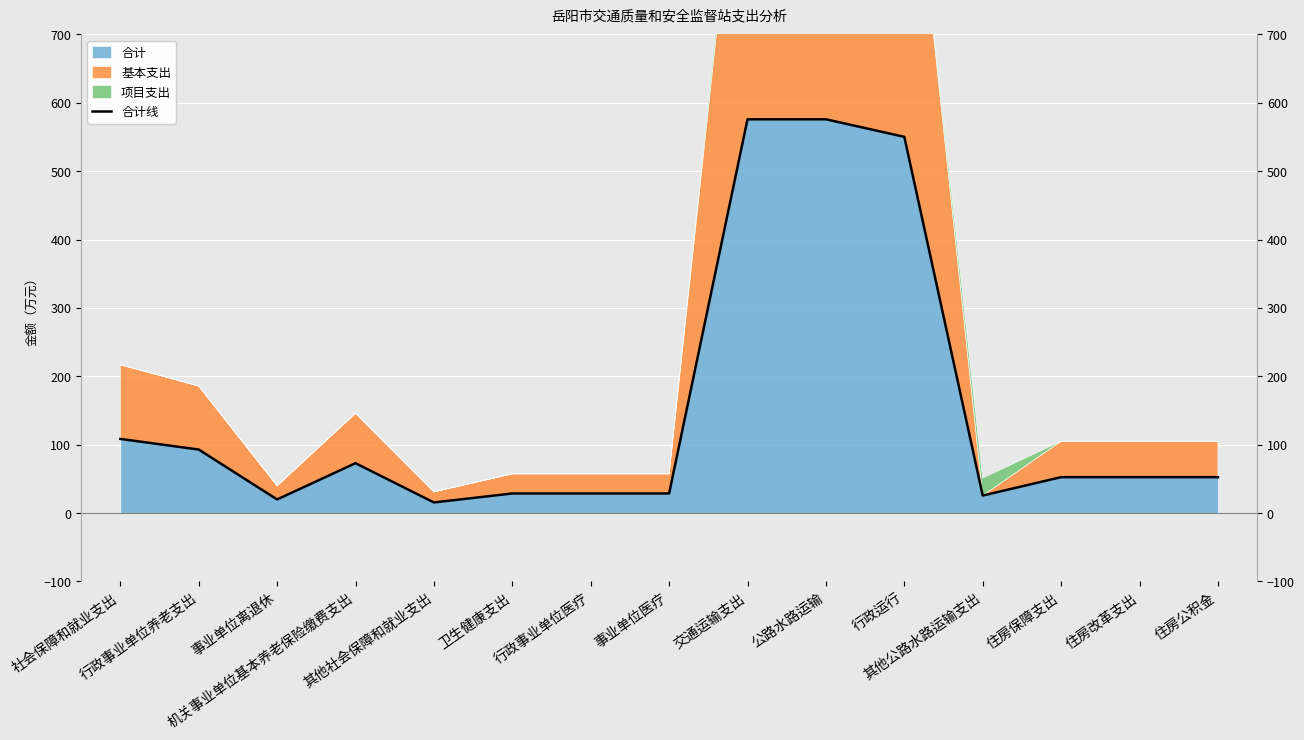

Reading right to left, transcribe all the data shown in this chart.

住房公积金=52.6	住房改革支出=52.6	住房保障支出=52.6	其他公路水路运输支出=25.6	行政运行=550.2	公路水路运输=575.9	交通运输支出=575.9	事业单位医疗=28.7	行政事业单位医疗=28.7	卫生健康支出=28.7	其他社会保障和就业支出=15.5	机关事业单位基本养老保险缴费支出=73.0	事业单位离退休=19.9	行政事业单位养老支出=92.9	社会保障和就业支出=108.5